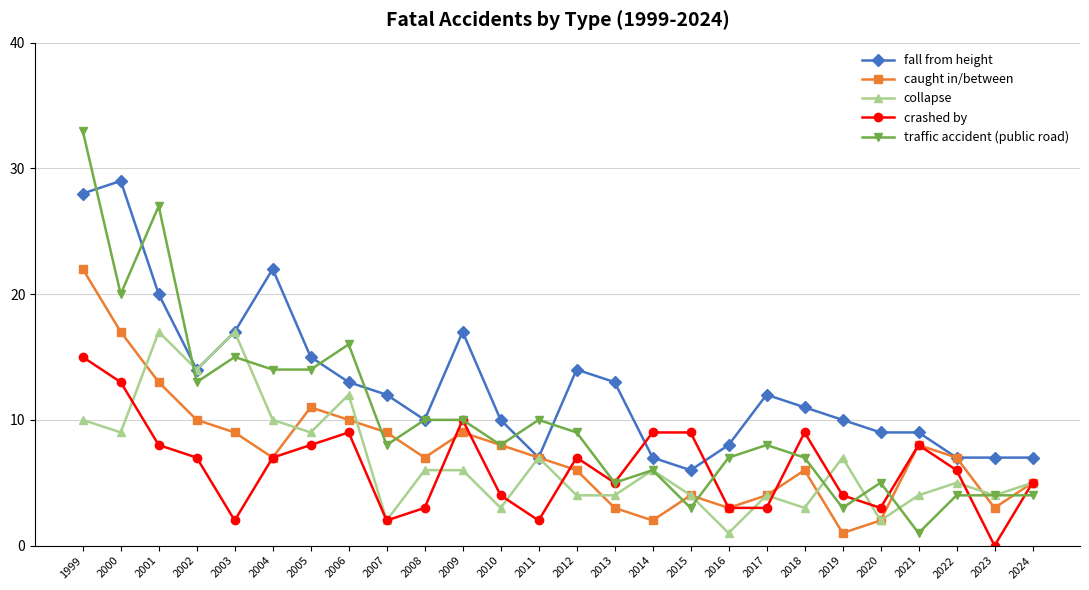

At which category does caught in/between reach its first local valley?

2004